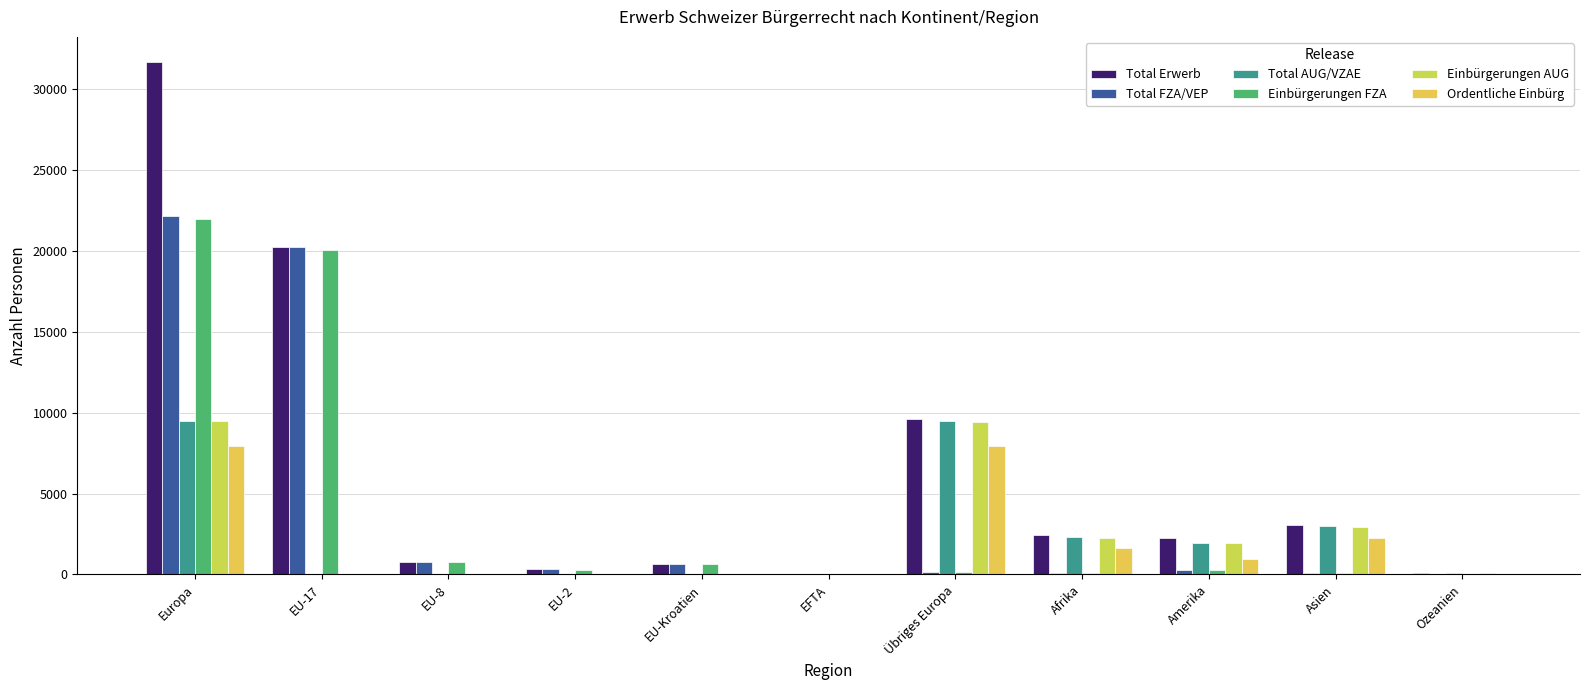

What is the difference between the maximum and second lowest values in the Einbürgerungen AUG series?

9477